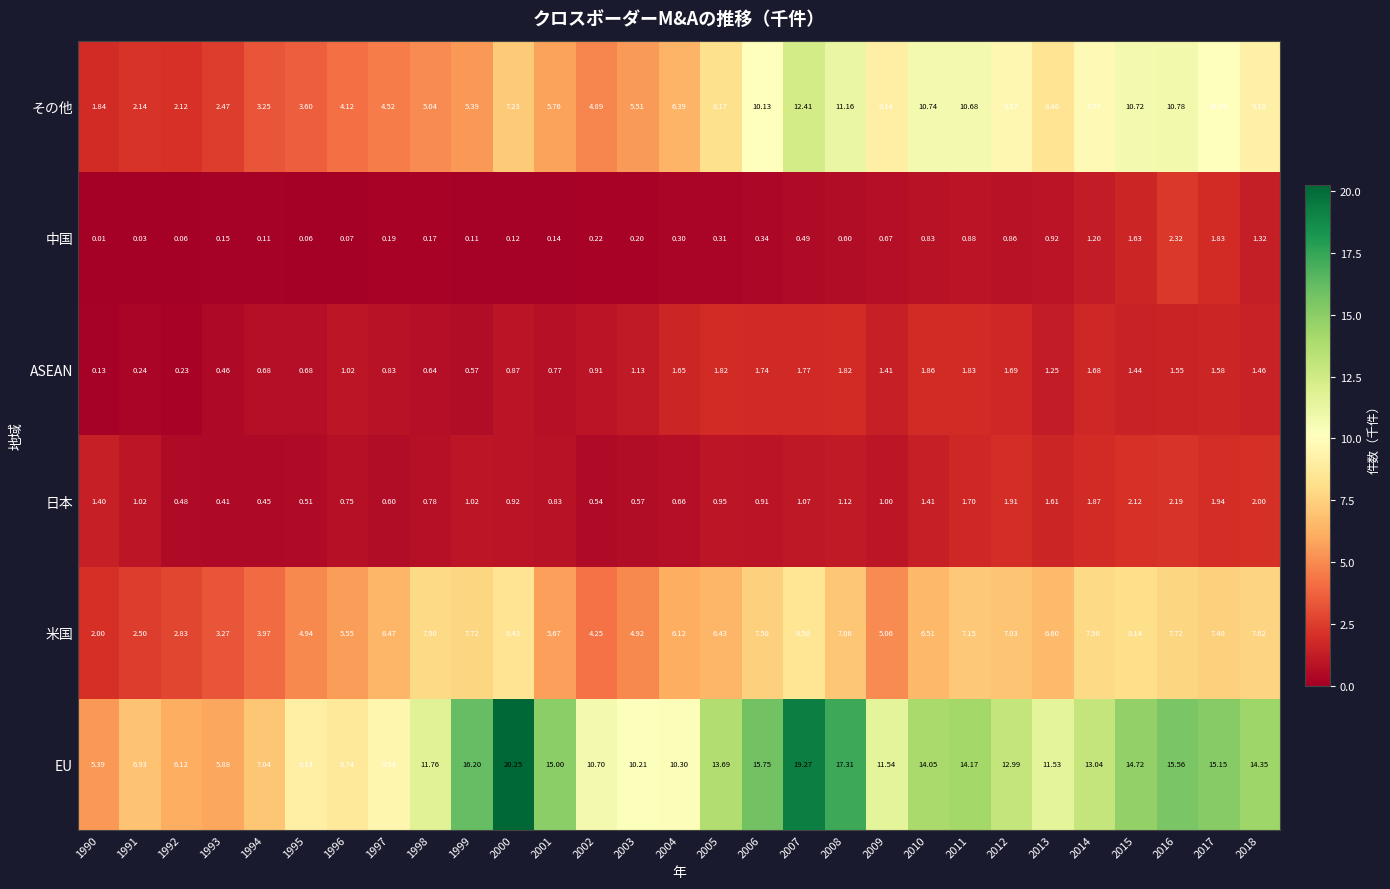

Count the number of categories in the chart.

29